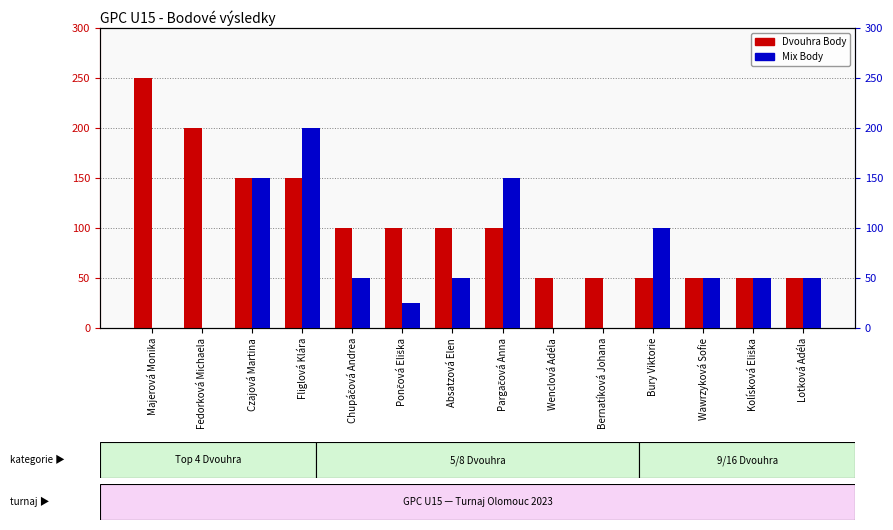

What is the average value of the Mix Body series?

62